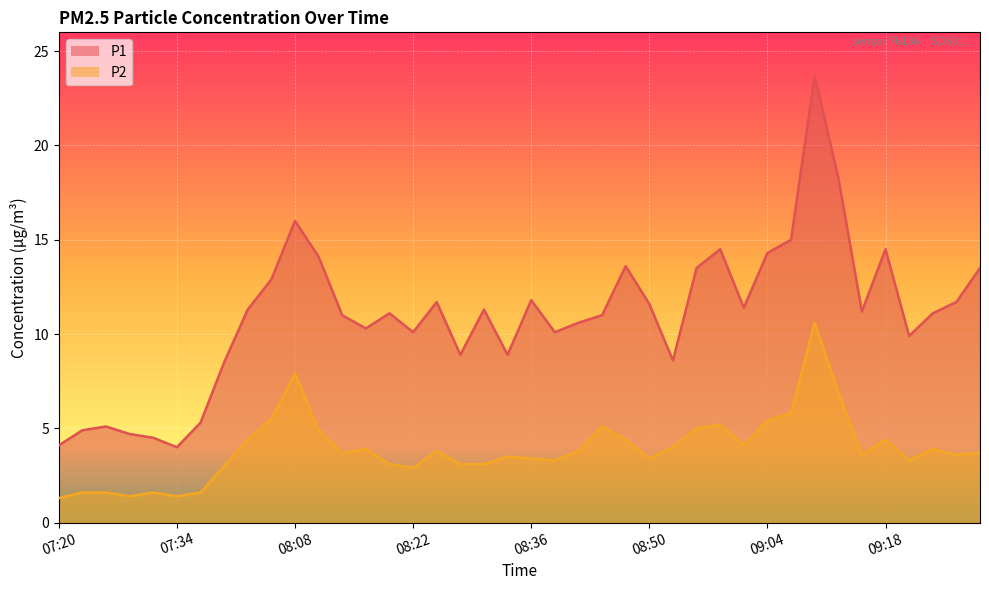

What is the total value across all series at 09:26?

15.3